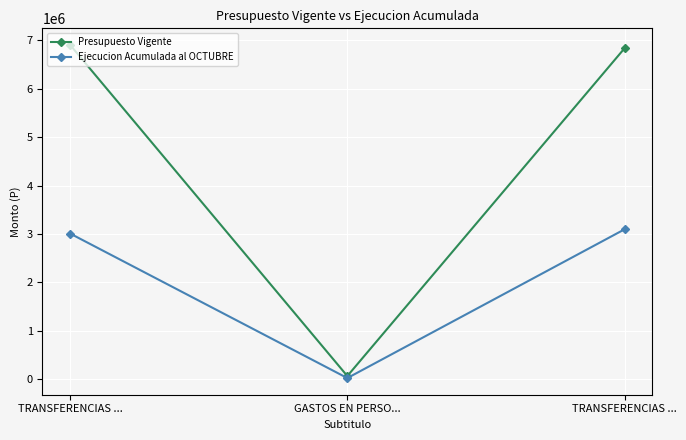

What is the approximate value of Ejecucion Acumulada al OCTUBRE at GASTOS EN PERSO..., to the nearest 100?

26900